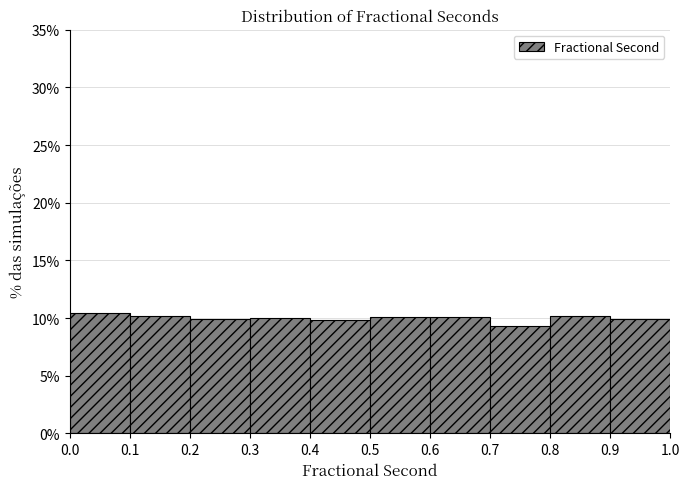

Reading left to right, transcribe this chart: for each bar, give the range it covers on the x-axis and its height. Neither the bar edges nor the heights are printed on the chart, so give them approximately, as read against the axes.

0.0 to 0.1: 10.5
0.1 to 0.2: 10.0
0.2 to 0.3: 10.0
0.3 to 0.4: 10.0
0.4 to 0.5: 10.0
0.5 to 0.6: 10.0
0.6 to 0.7: 10.0
0.7 to 0.8: 9.5
0.8 to 0.9: 10.0
0.9 to 1.0: 10.0